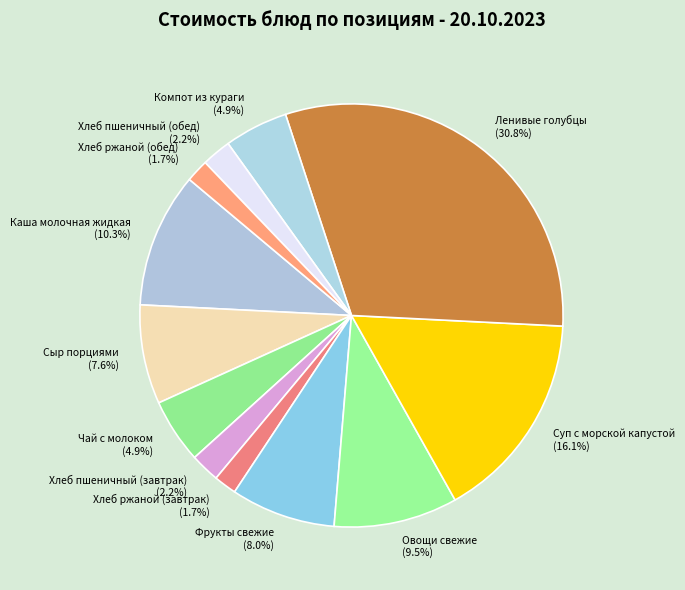

Approximately how many times larger is the value at Каша молочная жидкая compared to Чай с молоком?

2.1